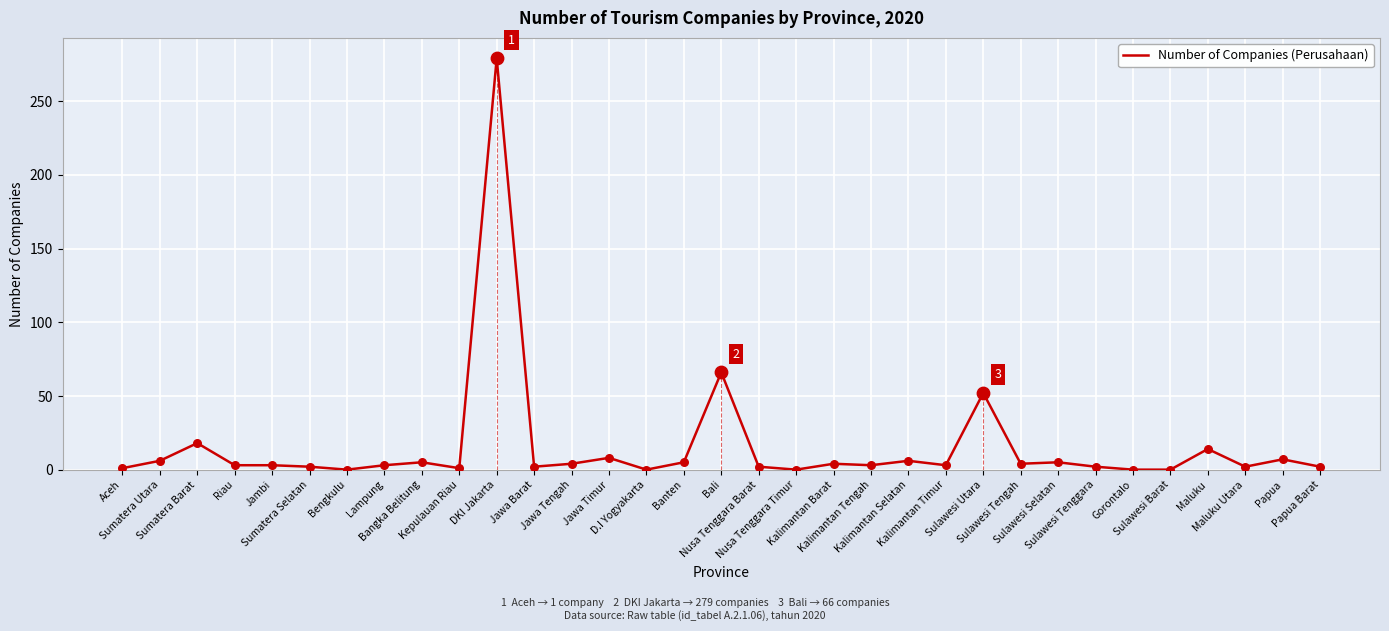

What is the ratio of the value at Aceh to the value at Kalimantan Timur?

0.3